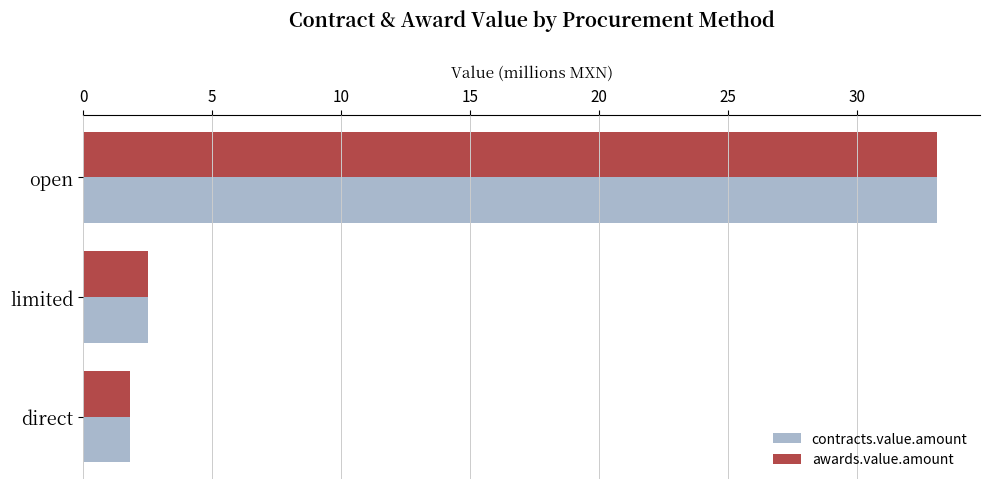

What is the sum of all contracts.value.amount values?

37.4